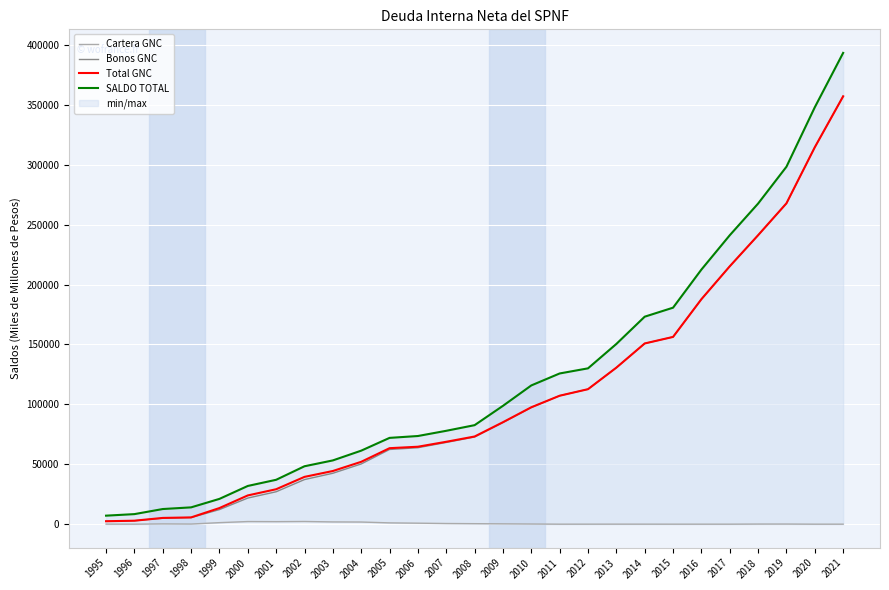

Reading right to left, transcribe all the data shown in this chart.

Cartera GNC: 2.4	2.7	114.6	99.2	2.8	3.8	3.0	20.2	25.5	14.3	2.3	140.0	282.1	413.0	552.1	836.8	1082.3	1797.4	1882.3	2245.6	2110.7	2193.4	1281.4	112.1	241.3	9.4	55.3
Bonos GNC: 357160.5	314638.5	267736.5	241132.3	215262.0	187790.7	156310.1	150834.6	130640.3	112676.7	107224.8	97442.1	84836.0	72771.1	68232.7	63813.2	62358.4	50262.5	42501.6	37241.8	27061.1	21807.5	12183.5	5534.5	4976.1	2885.3	2400.3
Total GNC: 357162.8	314641.2	267851.1	241231.5	215264.8	187794.6	156313.2	150854.7	130665.8	112691.0	107227.2	97582.1	85118.2	73184.1	68784.8	64650.0	63440.7	52059.9	44383.9	39487.5	29171.8	24000.9	13464.9	5646.6	5217.4	2894.8	2455.6
SALDO TOTAL: 393411.7	348040.7	298386.6	267639.1	241184.3	212534.4	180723.6	173207.9	150447.5	130085.2	125810.1	115820.5	98785.0	82657.1	77952.9	73597.2	72040.1	61374.2	53234.3	48351.6	37058.9	31912.1	21119.8	14034.4	12640.6	8398.1	7112.4